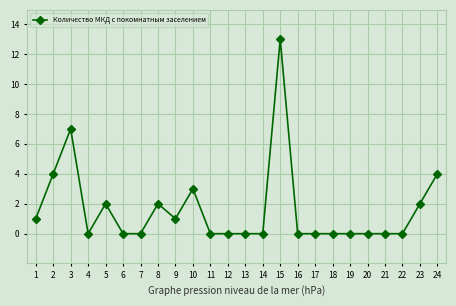

True or false: the data shows 3 at 10.

True